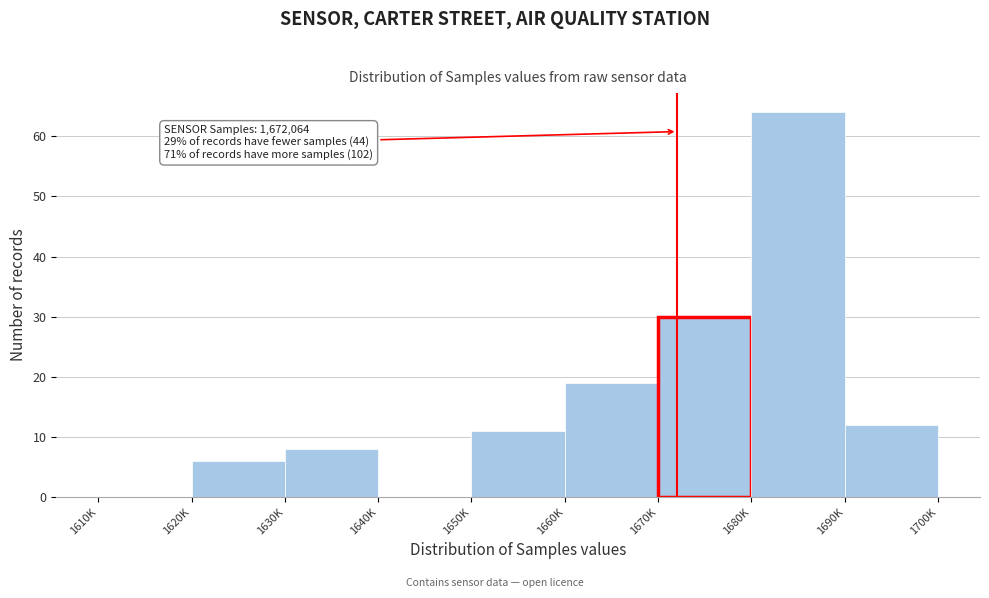

Reading left to right, what are all the values shown in this chart?

1610K=0	1620K=6	1630K=8	1640K=0	1650K=11	1660K=19	1670K=30	1680K=64	1690K=12